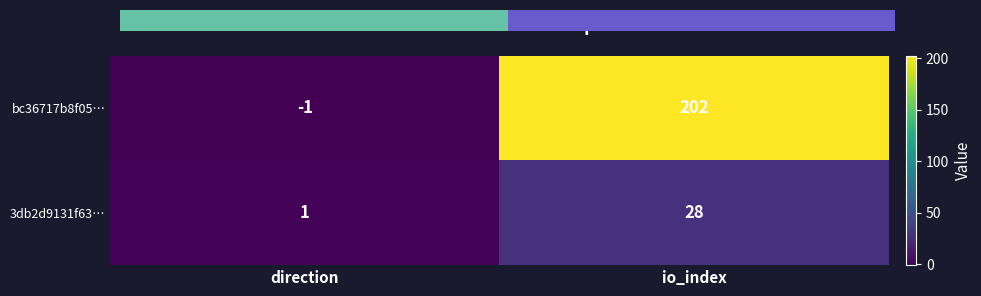

Reading left to right, list all the values displayed in this chart.

bc36717b8f05…: direction=-1	io_index=202
3db2d9131f63…: direction=1	io_index=28